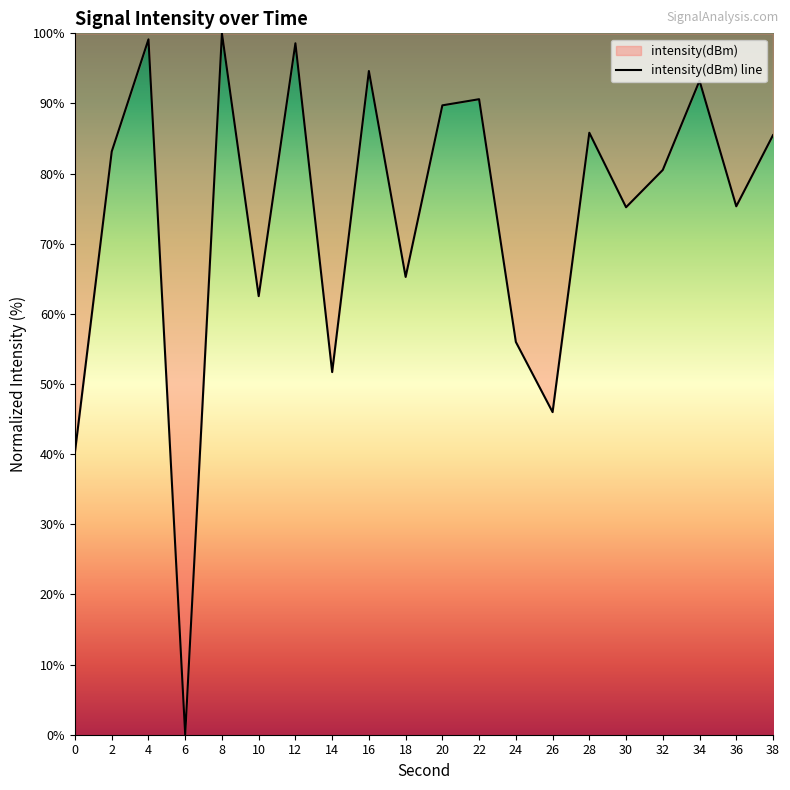

What is the difference between the maximum and minimum values?

100.0